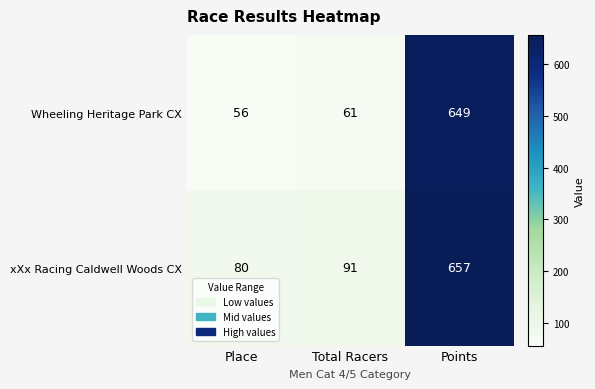

What is the sum of all xXx Racing Caldwell Woods CX values?

828